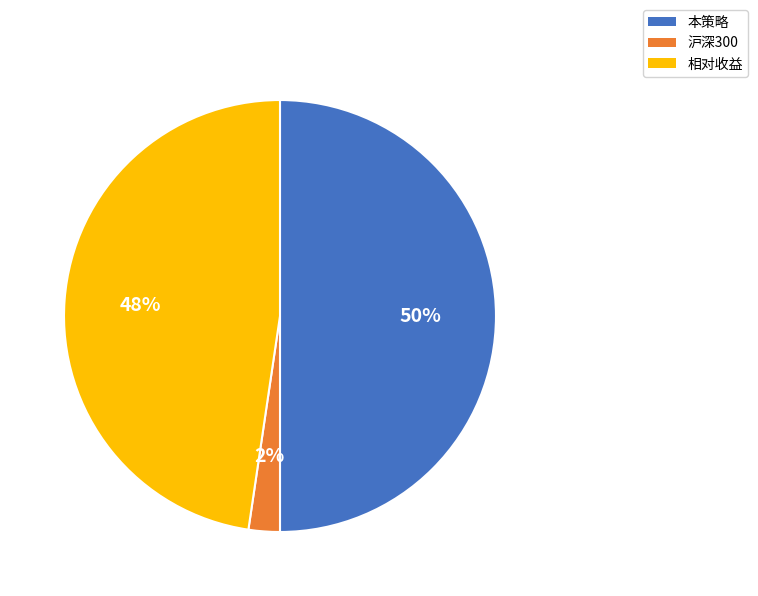

Does 相对收益 represent more than half of the total?

No